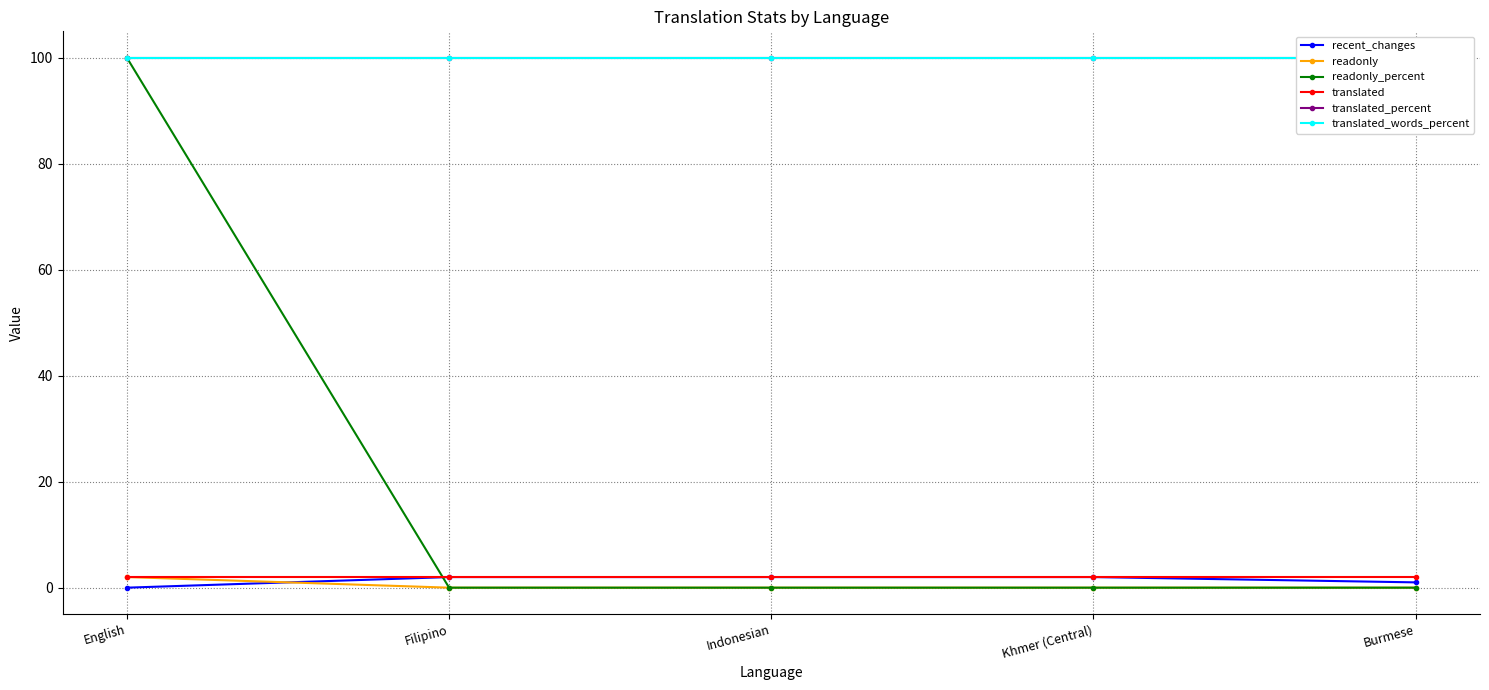

What value does the recent_changes series have at Filipino?

2